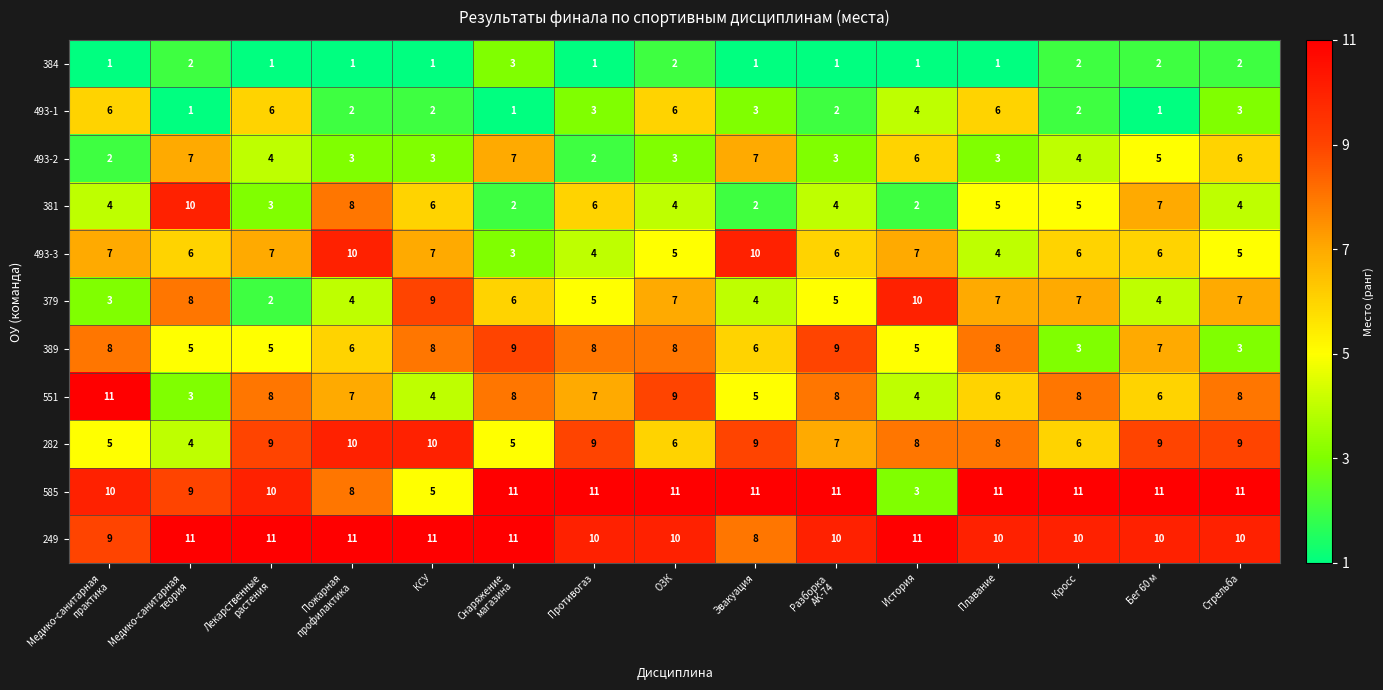

At Противогаз, list the series in order from smallest to largest.

384, 493-2, 493-1, 493-3, 379, 381, 551, 389, 282, 249, 585